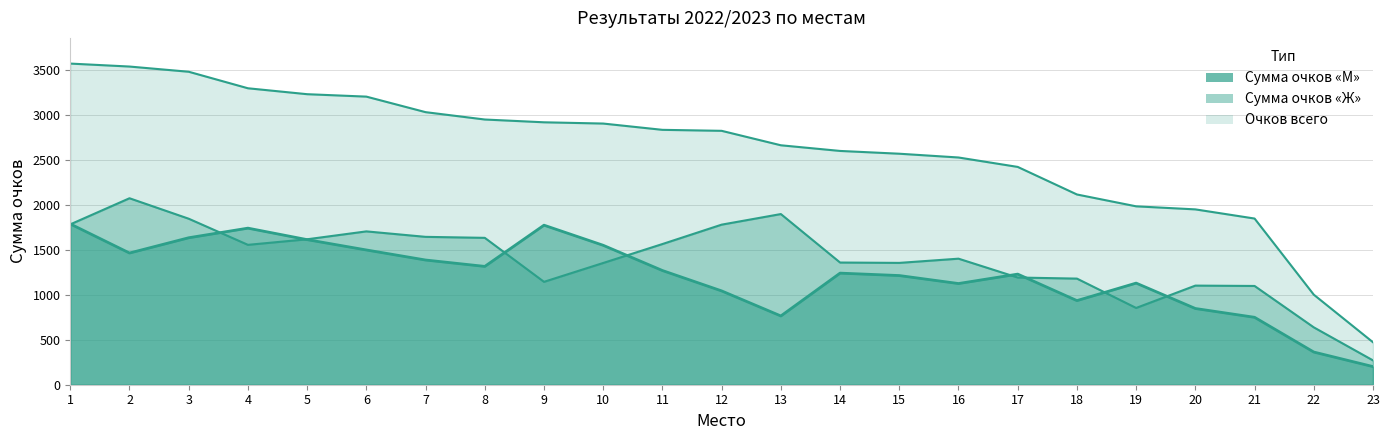

Reading left to right, list all the values displayed in this chart.

М: 1=1791	2=1467	3=1637	4=1744	5=1616	6=1501	7=1389	8=1318	9=1777	10=1553	11=1272	12=1045	13=766	14=1243	15=1216	16=1127	17=1232	18=937	19=1132	20=849	21=751	22=364	23=202
Ж: 1=1786	2=2077	3=1849	4=1558	5=1620	6=1708	7=1647	8=1636	9=1146	10=1356	11=1567	12=1783	13=1901	14=1361	15=1357	16=1404	17=1194	18=1182	19=855	20=1104	21=1100	22=639	23=271
Всего: 1=3577	2=3544	3=3486	4=3302	5=3236	6=3209	7=3036	8=2954	9=2923	10=2909	11=2839	12=2828	13=2667	14=2604	15=2573	16=2531	17=2426	18=2119	19=1987	20=1953	21=1851	22=1003	23=473